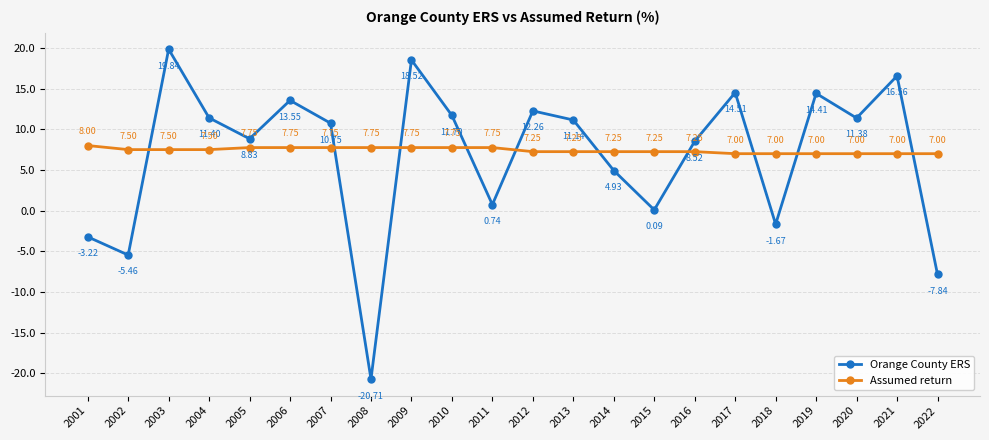

What is the sum of all Orange County ERS values?

150.2